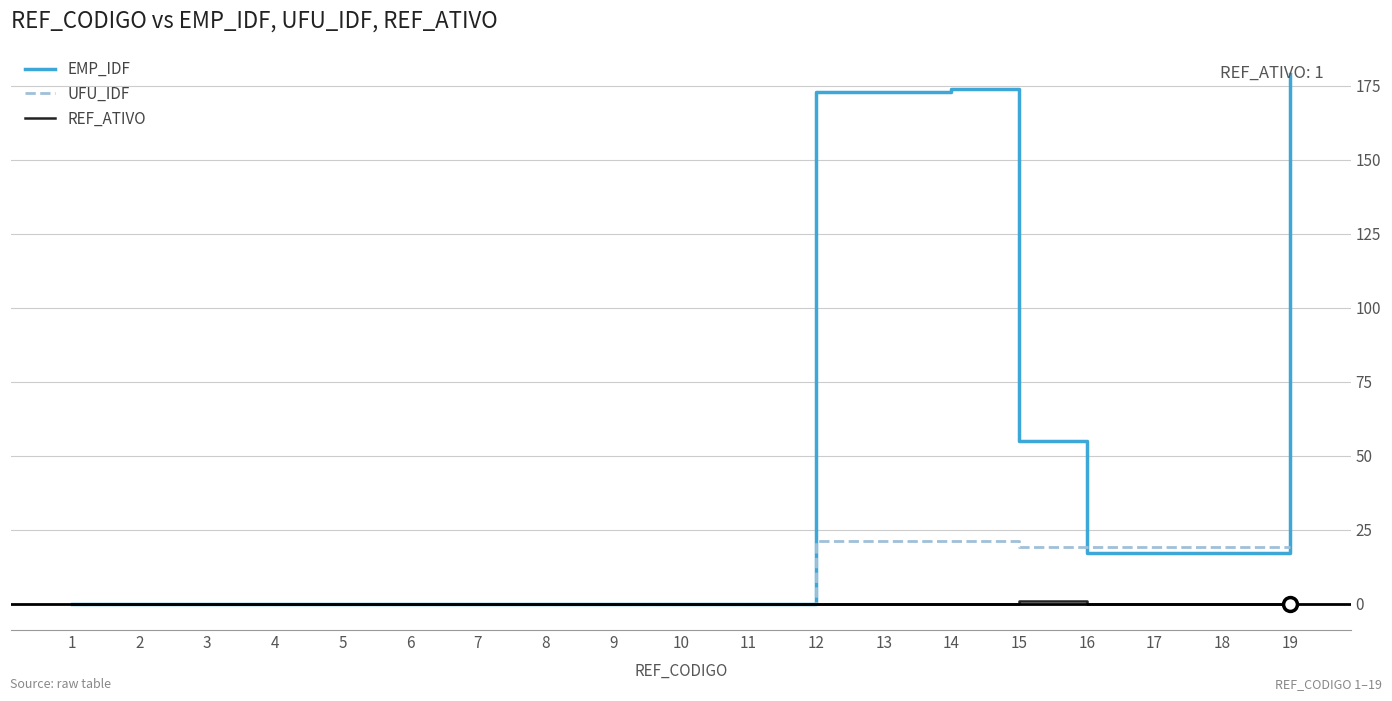

How many lines are shown in the chart?

3